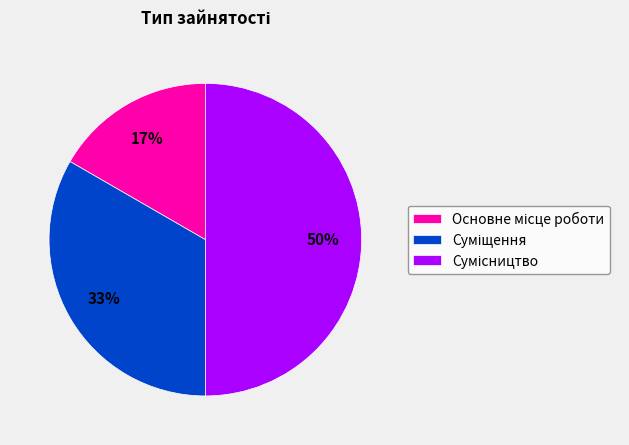

To the nearest percent, what is the average slice percentage?

33%